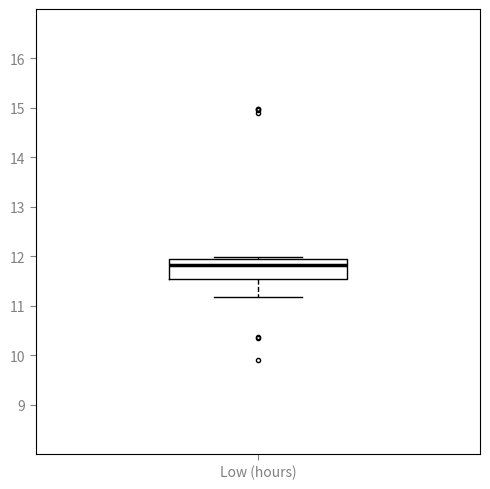

Transcribe this box plot: give where the median line is, the range the box spans, and where the two whiskers end, as read against the y-axis. The values are not printed on the chart, so give them approximately, as read against the axis.

median 11.8, box 11.5 to 12.0, whiskers 11.2 to 12.0 (just above the box's upper edge)